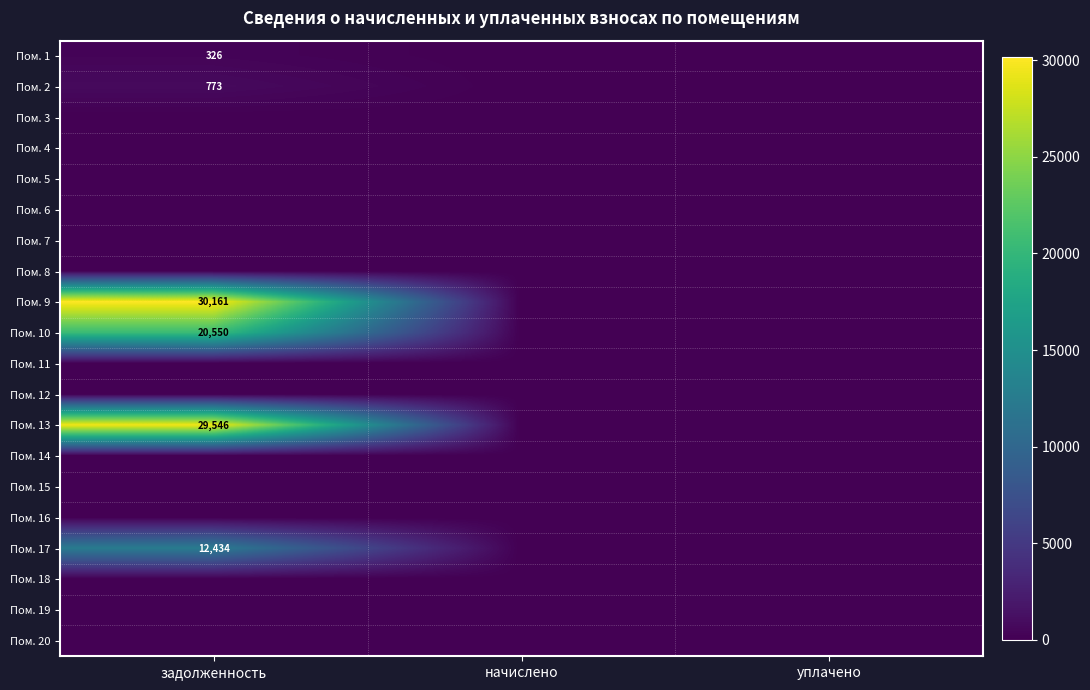

True or false: Пом. 17 has a value of 4090 at задолженность.

False